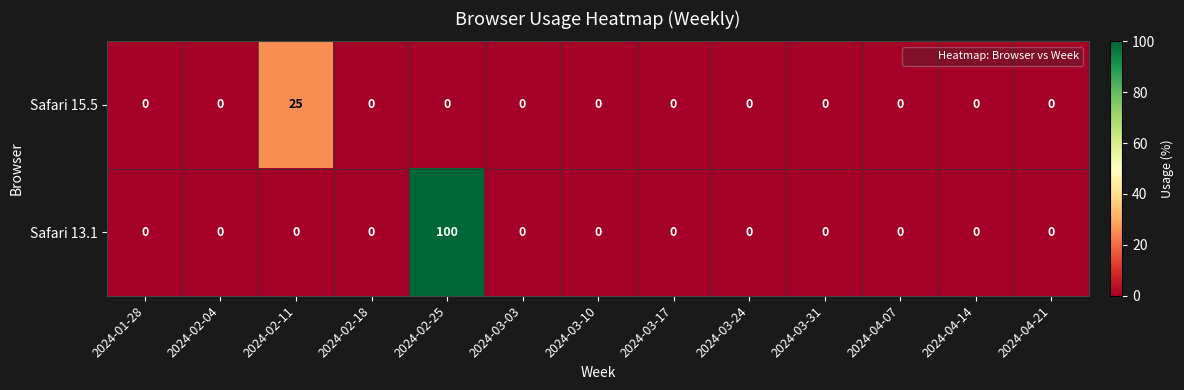

What is the difference between the maximum and minimum values in the Safari 15.5 series?

25